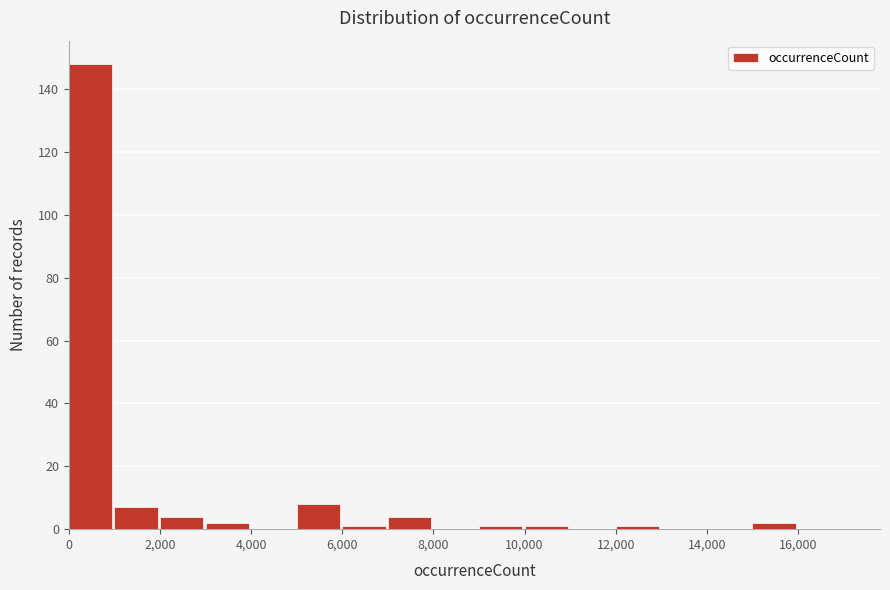

Which range on the x-axis has the tallest bar?

0 to 1000